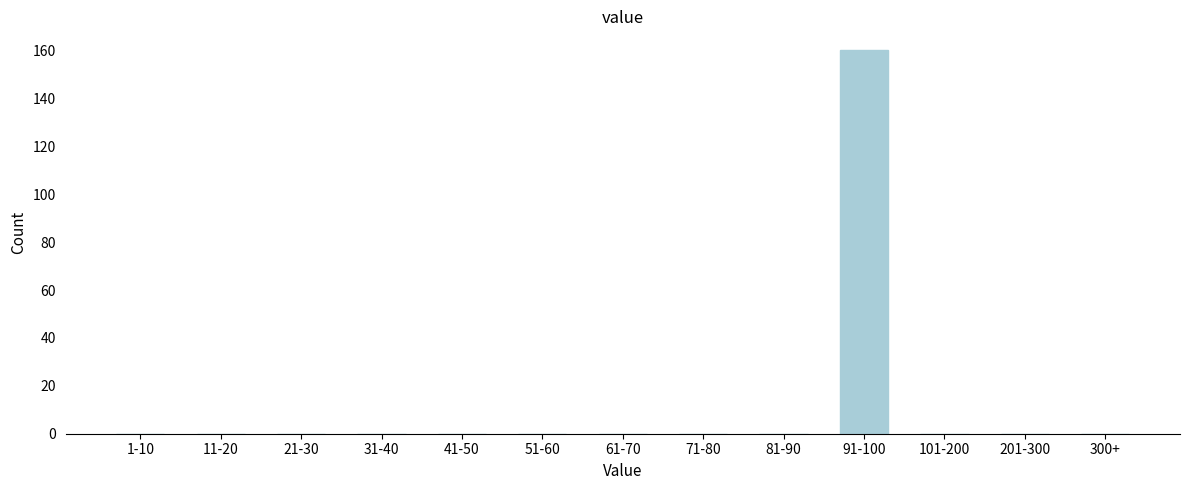

Reading left to right, list all the values displayed in this chart.

1-10=0	11-20=0	21-30=0	31-40=0	41-50=0	51-60=0	61-70=0	71-80=0	81-90=0	91-100=160	101-200=0	201-300=0	300+=0